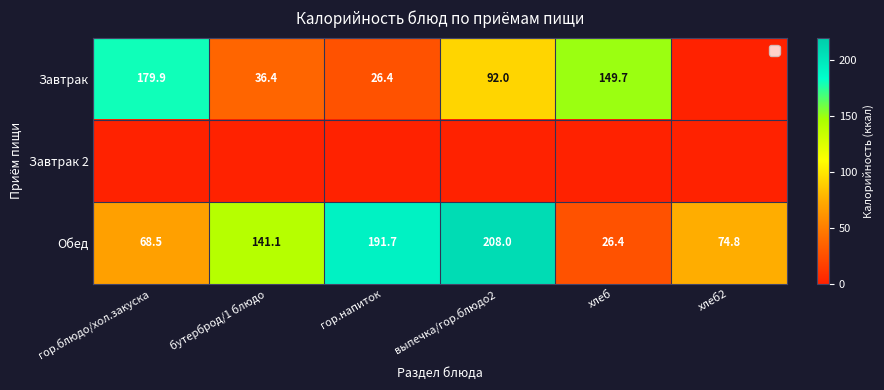

The Обед series shows 33.9 at бутерброд/1 блюдо. True or false?

False